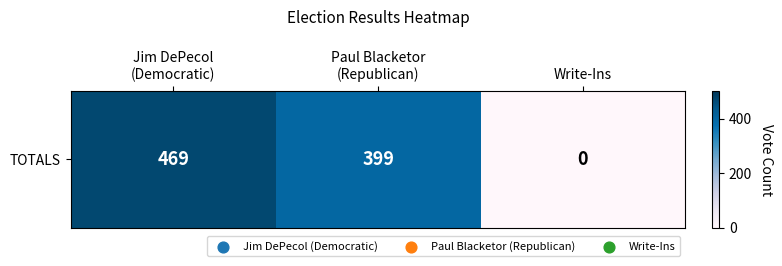

What is the difference between the maximum and minimum values?

469